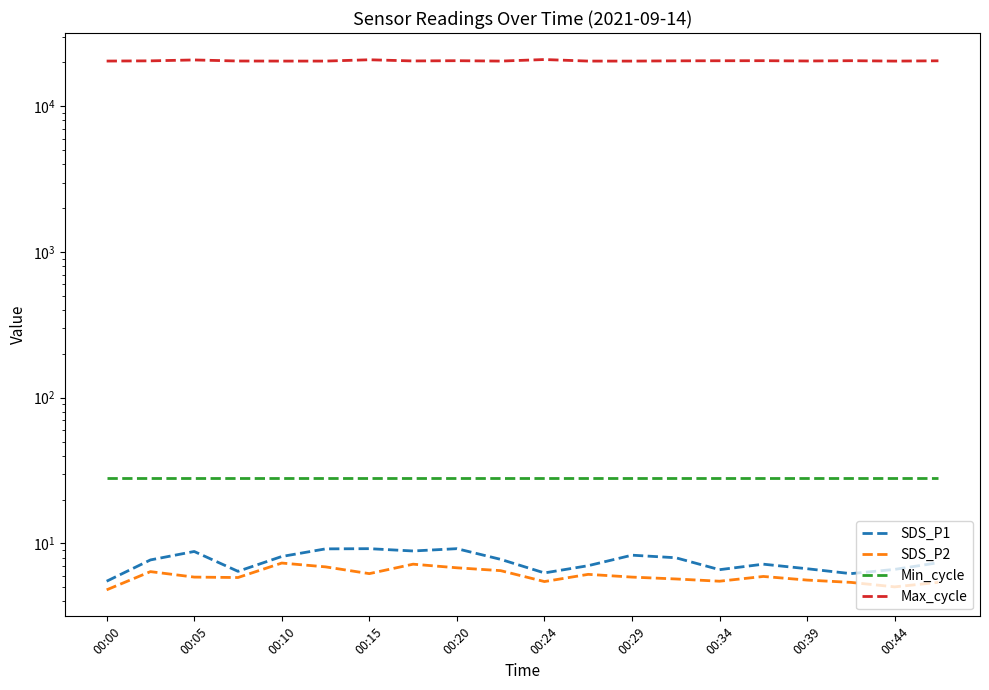

At how many categories does at least one series exceed 16735?

20